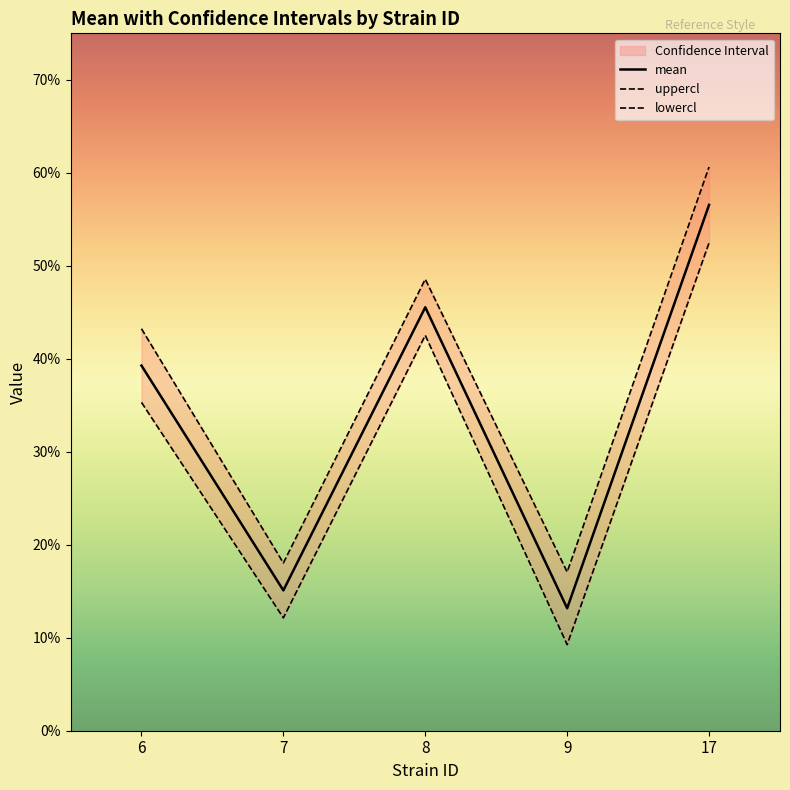

What is the sum of the lowercl values at 17 and 9?

0.6